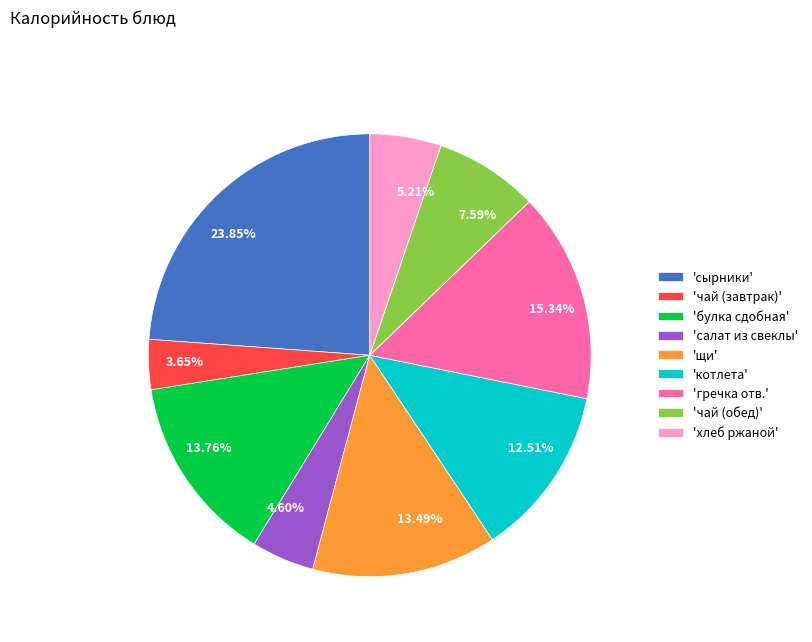

Does 5.21% represent more than half of the total?

No